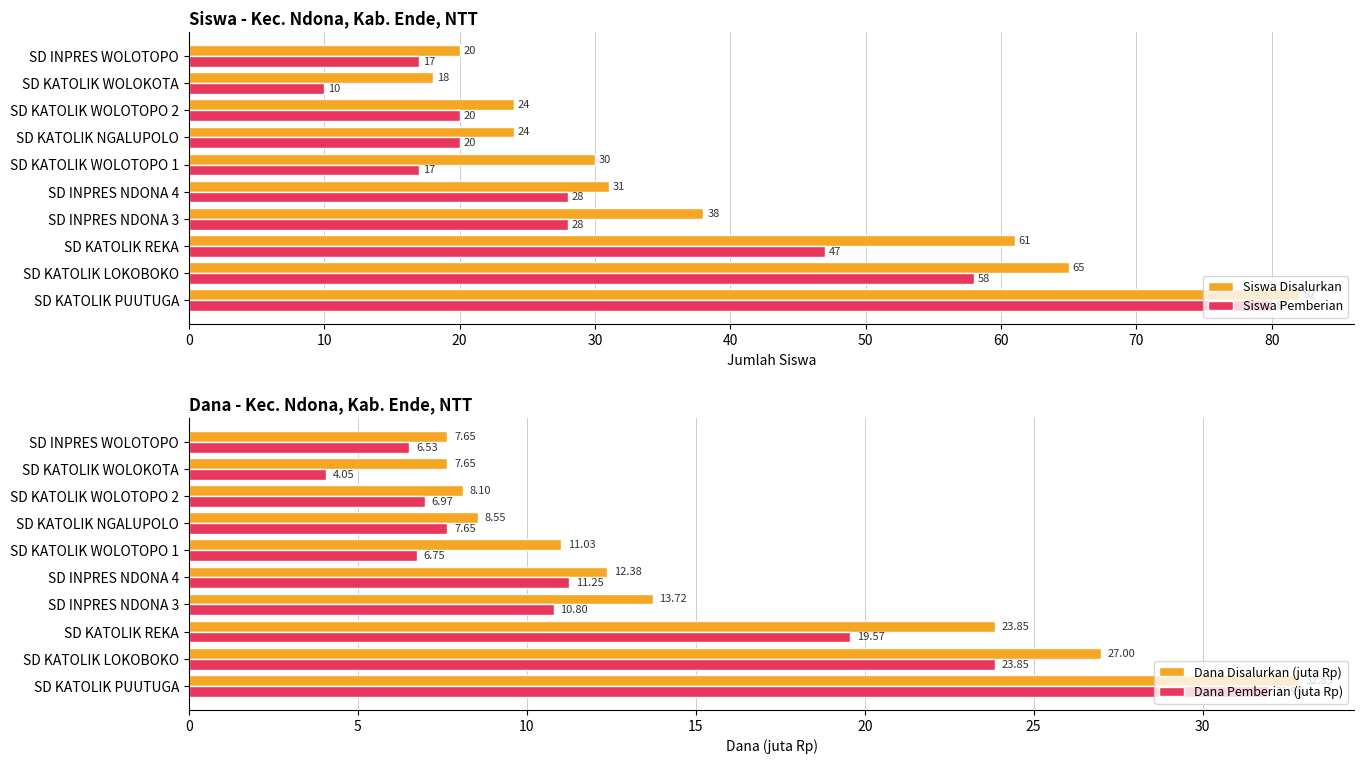

At which label does Siswa Pemberian reach its peak?

SD KATOLIK PUUTUGA